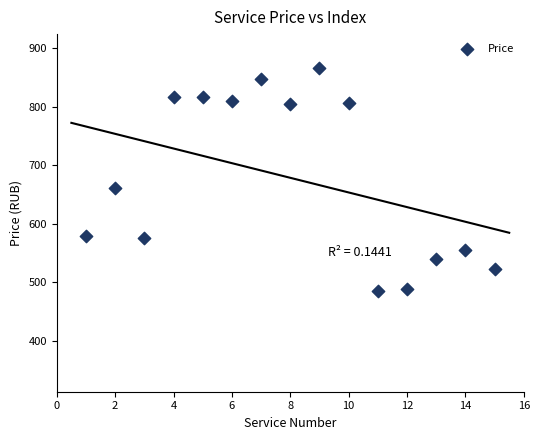

What is the range of Y values (max minus min)?

382.4